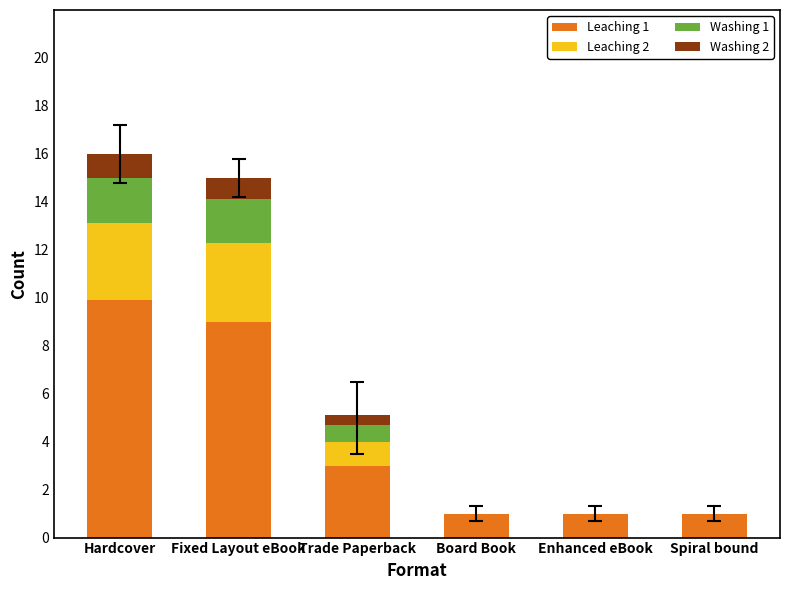

What is the highest value of the Leaching 1 series?

9.9